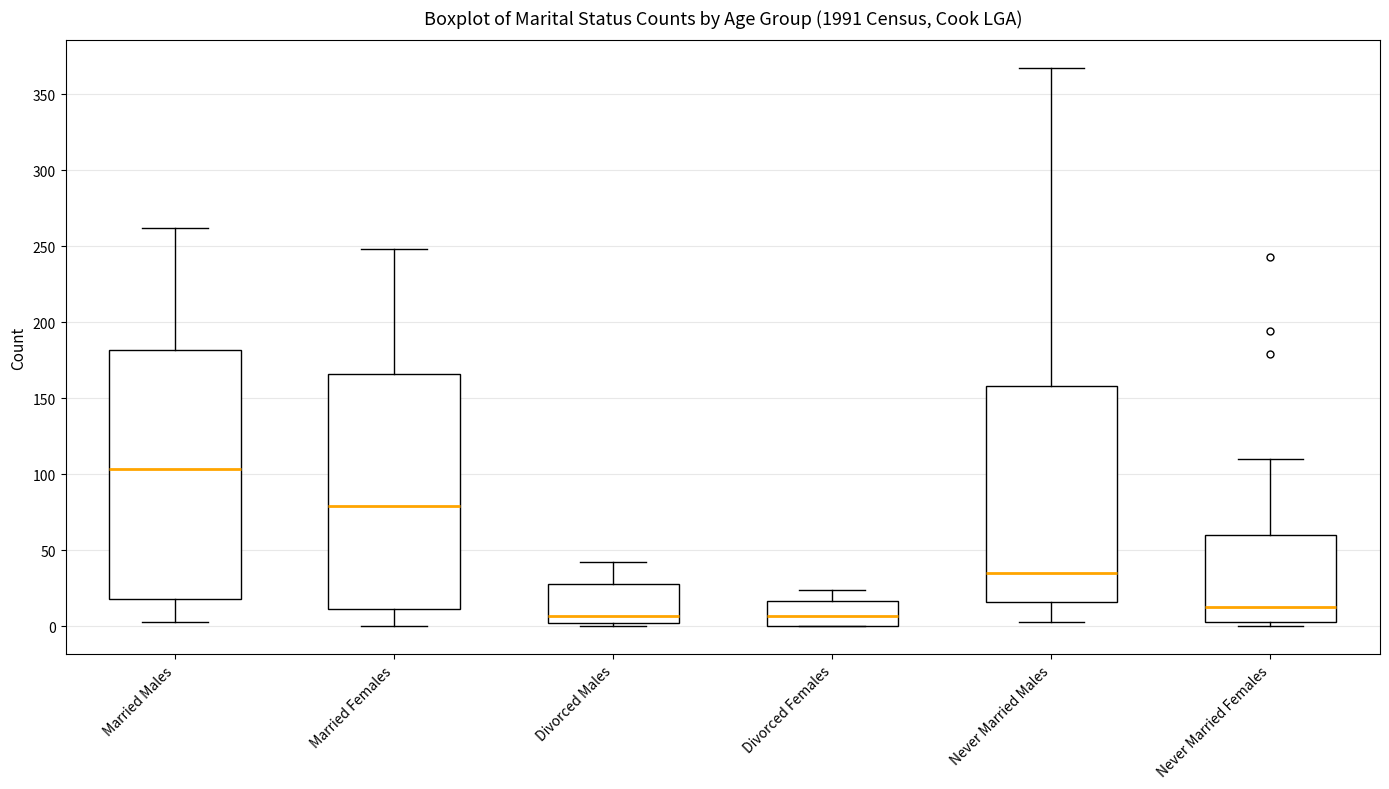

Reading left to right, read every box against the y-axis: the position of its median line, the range the box covers, and the ends of its whiskers. The values are not printed on the chart, so give them approximately, as read against the axis.

Married Males: median 105, box 20 to 180, whiskers 5 to 260
Married Females: median 80, box 10 to 165, whiskers 0 to 250
Divorced Males: median 5, box 0 to 30, whiskers 0 (just below the box's lower edge) to 40
Divorced Females: median 5, box 0 to 15, whiskers 0 to 25
Never Married Males: median 35, box 15 to 160, whiskers 5 to 365
Never Married Females: median 15, box 5 to 60, whiskers 0 to 110